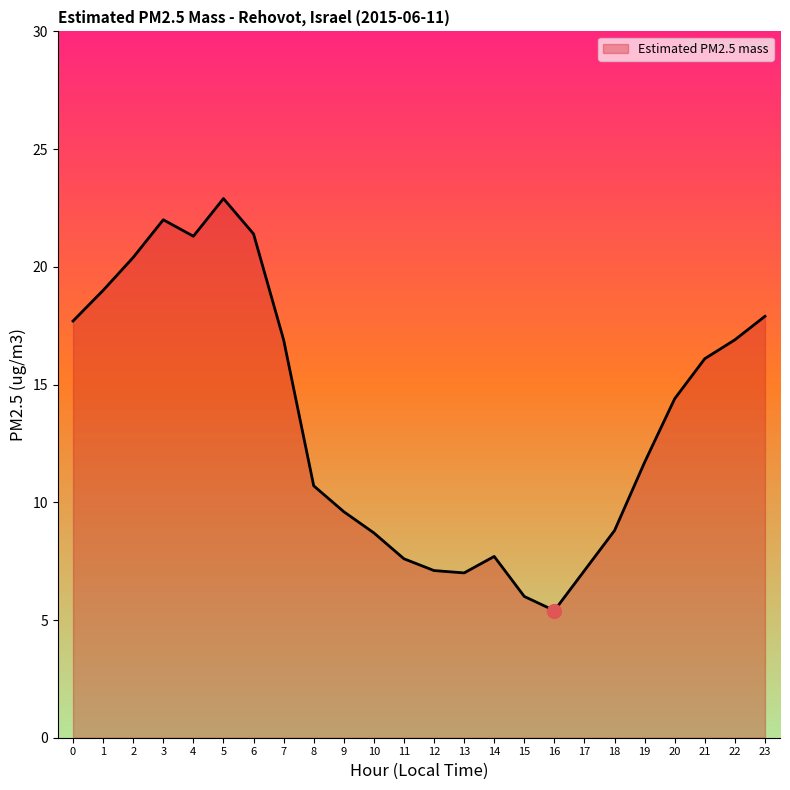

How many lines are shown in the chart?

1